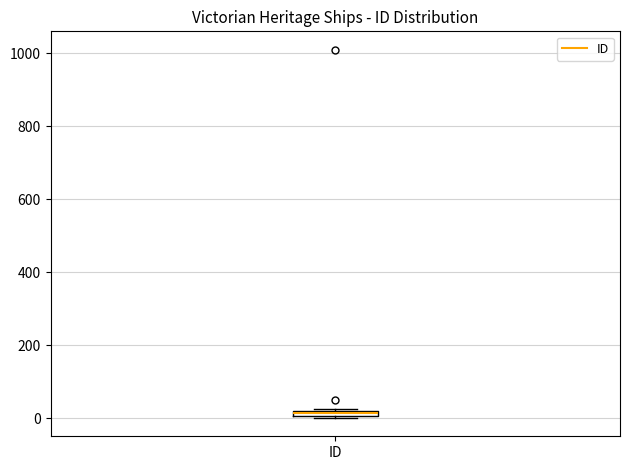

Where is the upper edge of the box for ID on the y-axis? The values are not printed on the chart, so give them approximately, as read against the axis.

20